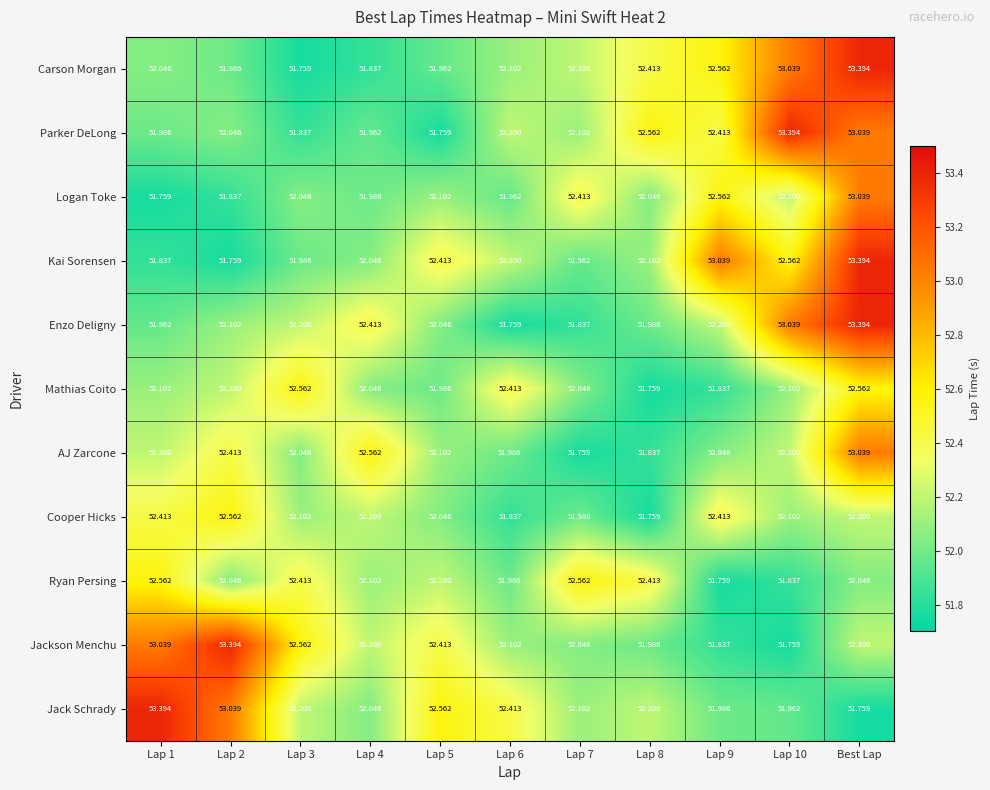

At which category is the sum across all series the highest?

Best Lap